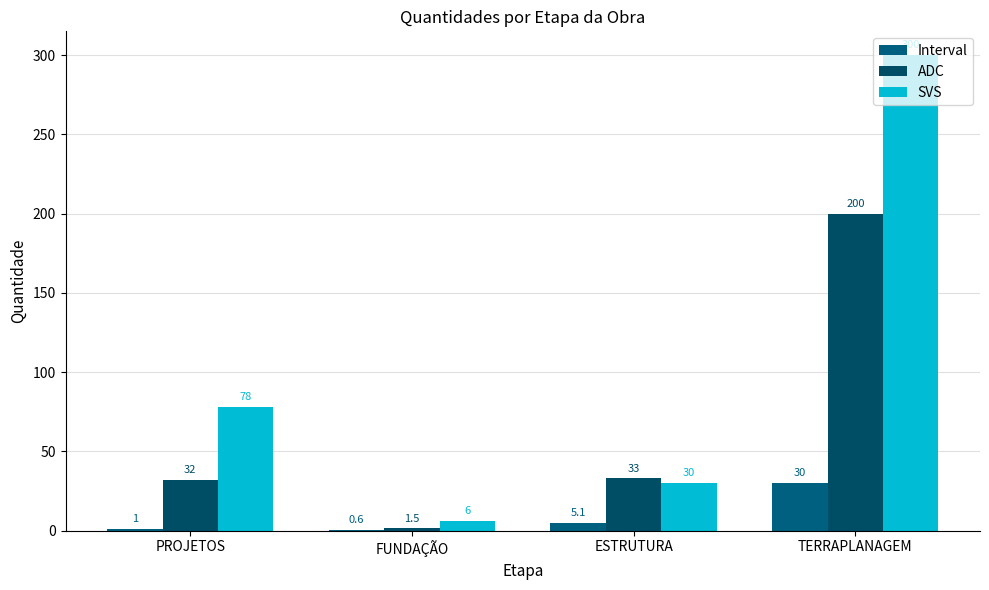

Rank the series by their maximum value, from highest to lowest.

SVS, ADC, Interval